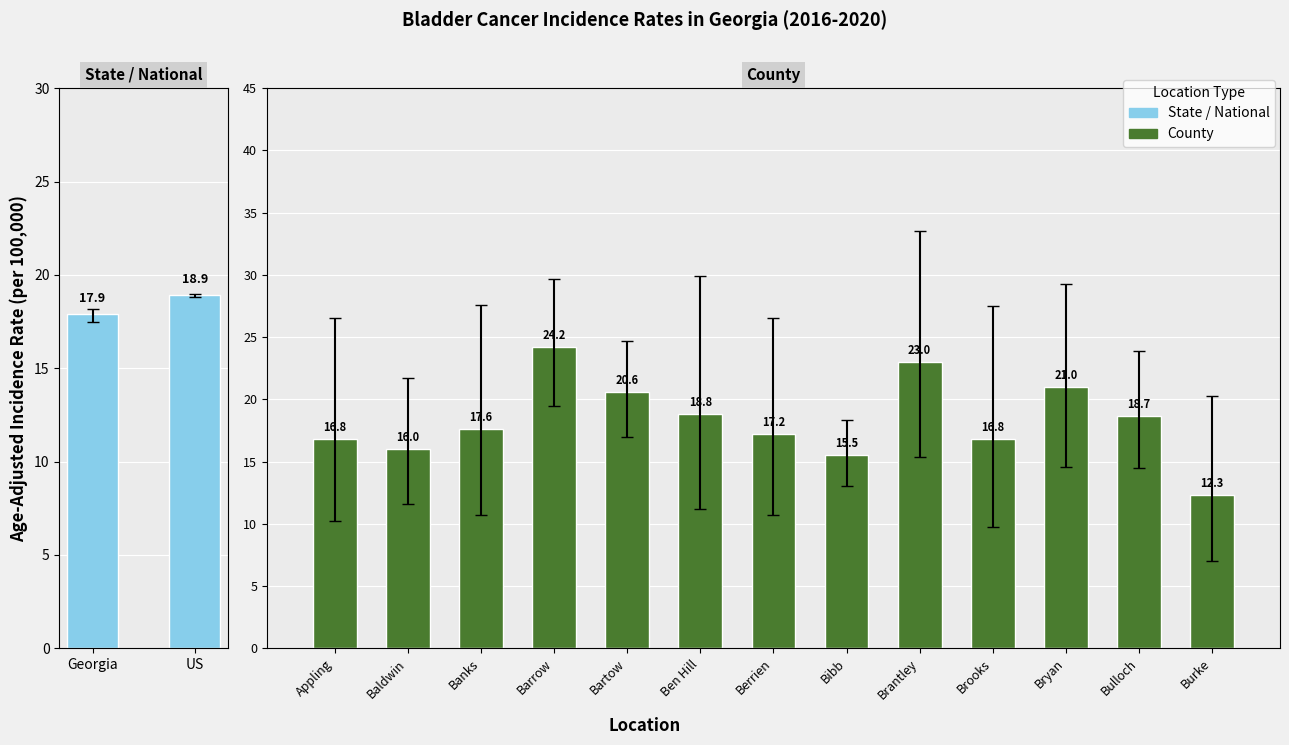

Reading left to right, extract all data points from this chart.

Age-Adjusted Rate: Georgia=17.9	US=18.9	Appling=16.8	Baldwin=16.0	Banks=17.6	Barrow=24.2	Bartow=20.6	Ben Hill=18.8	Berrien=17.2	Bibb=15.5	Brantley=23.0	Brooks=16.8	Bryan=21.0	Bulloch=18.7	Burke=12.3
Lower 95% CI: Georgia=17.5	US=18.8	Appling=10.2	Baldwin=11.6	Banks=10.7	Barrow=19.5	Bartow=17.0	Ben Hill=11.2	Berrien=10.7	Bibb=13.0	Brantley=15.4	Brooks=9.7	Bryan=14.6	Bulloch=14.5	Burke=7.0
Upper 95% CI: Georgia=18.2	US=19.0	Appling=26.5	Baldwin=21.7	Banks=27.6	Barrow=29.7	Bartow=24.7	Ben Hill=29.9	Berrien=26.5	Bibb=18.3	Brantley=33.5	Brooks=27.5	Bryan=29.3	Bulloch=23.9	Burke=20.3